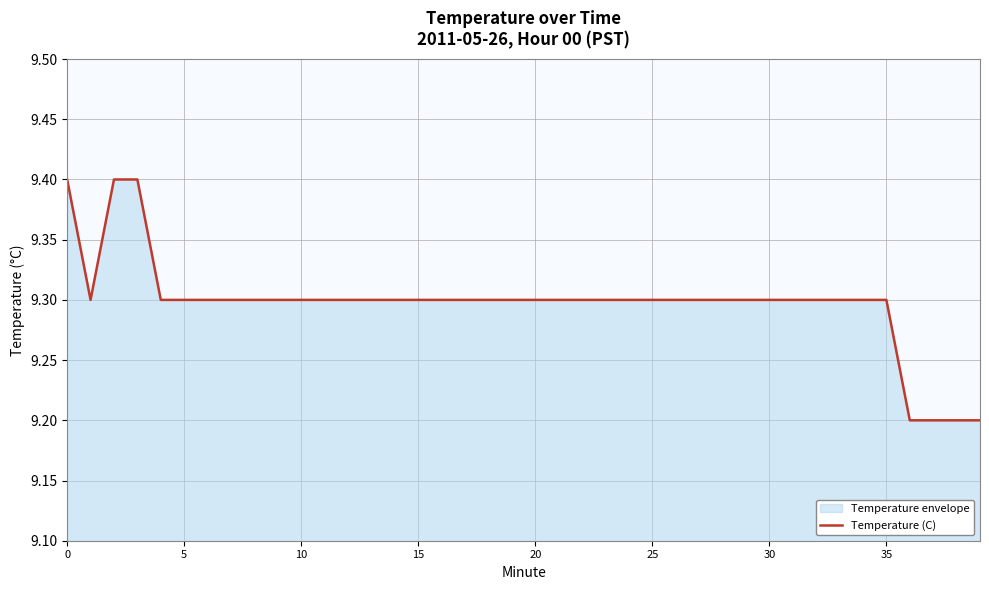

Is it true that the value at 35 is 5.6?

False